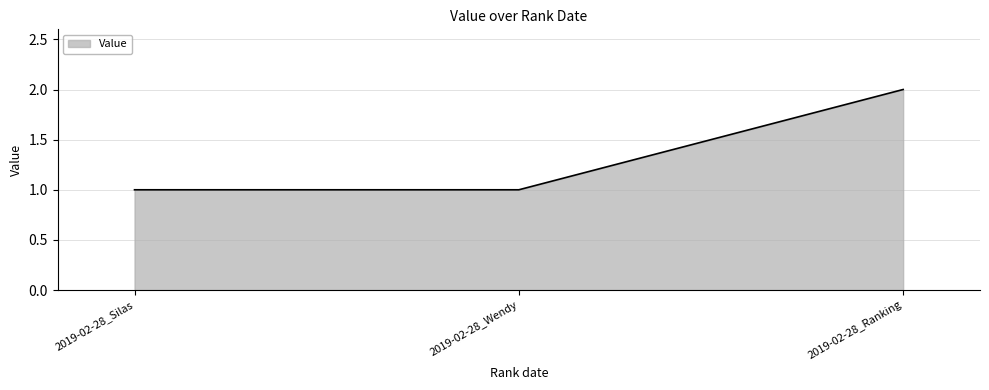

What is the change in value from 2019-02-28_Wendy to 2019-02-28_Ranking?

+1